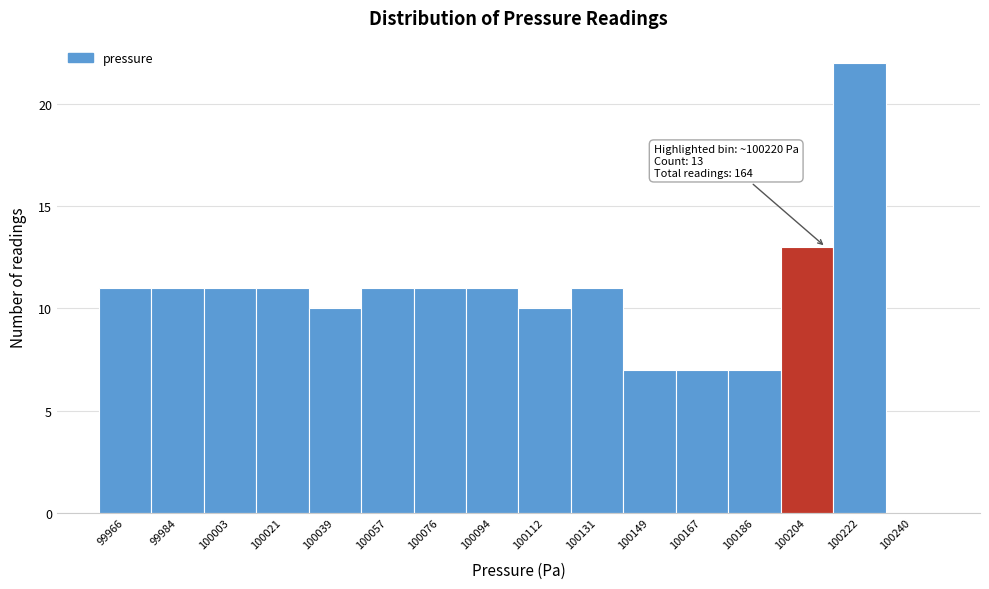

Reading left to right, transcribe all the data shown in this chart.

99966=11	99984=11	100003=11	100021=11	100039=10	100057=11	100076=11	100094=11	100112=10	100131=11	100149=7	100167=7	100186=7	100204=13	100222=22	100240=0